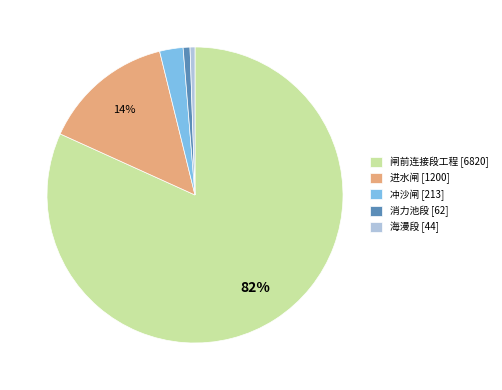

Is it true that 海漫段 is 1% of the pie?

True